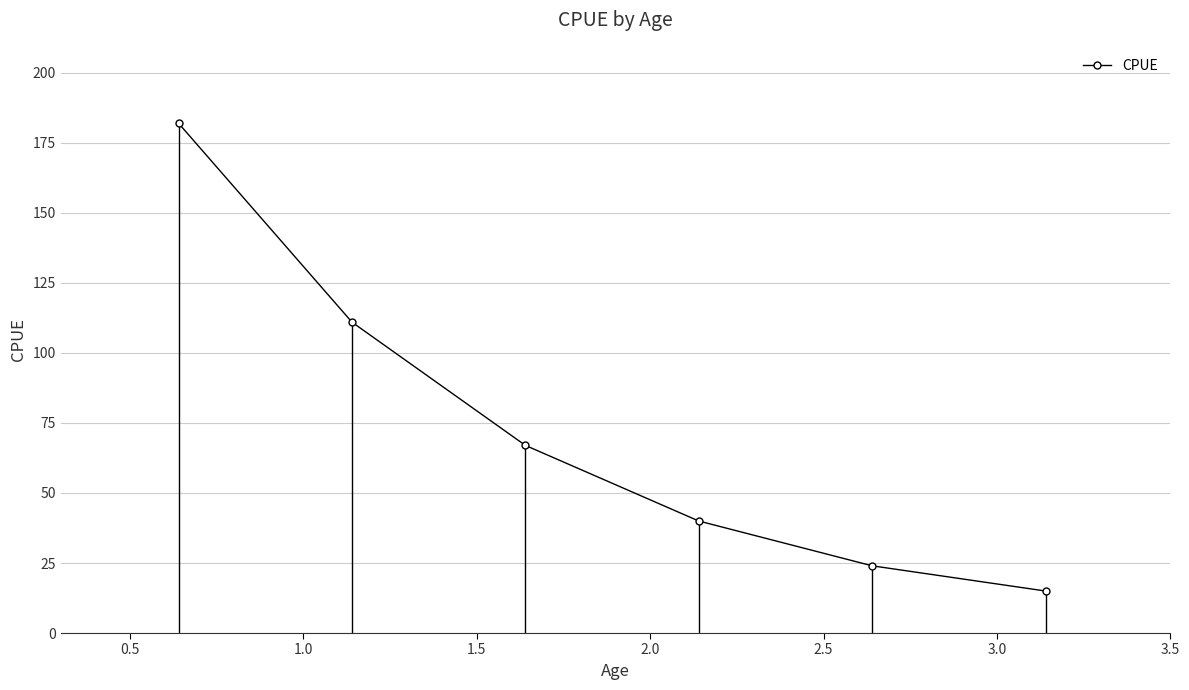

True or false: there are more than 2 points higher than both neighbors.

False